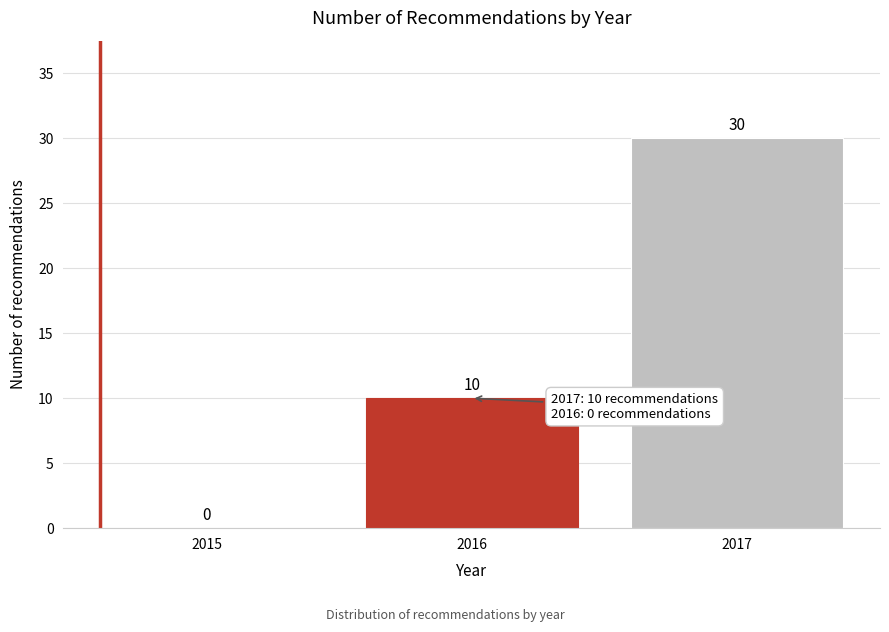

Reading left to right, list all the values displayed in this chart.

2015=0	2016=10	2017=30